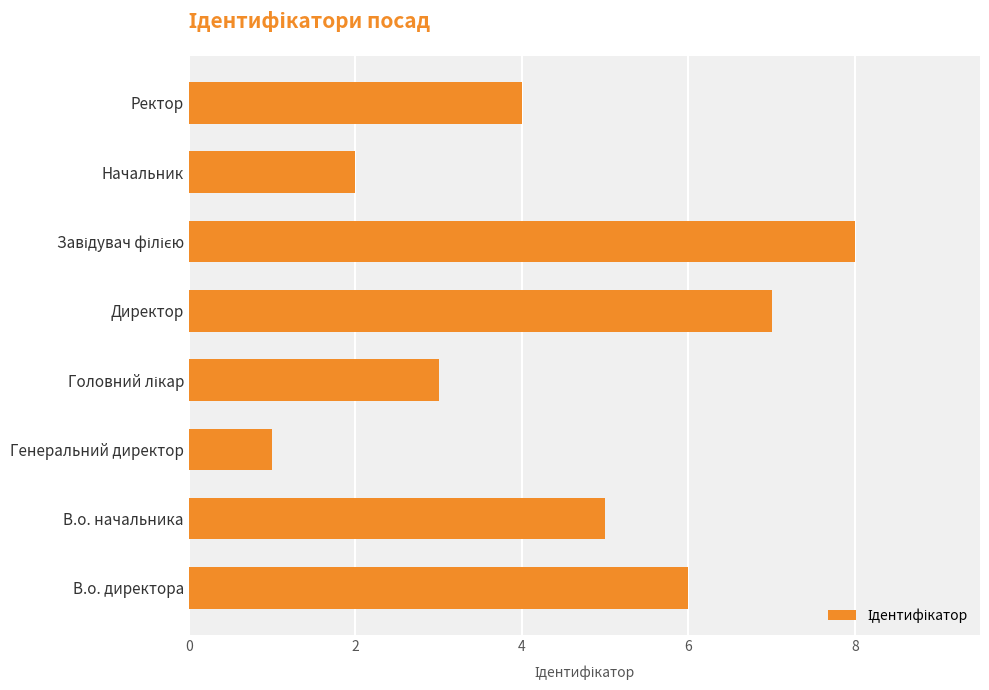

How many values are between 3 and 7?

5